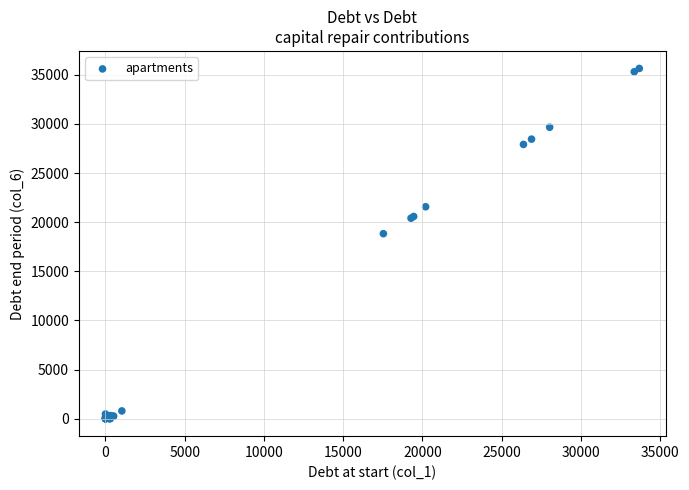

What Y value in the scatter plot is closest to 17827?

18833.5